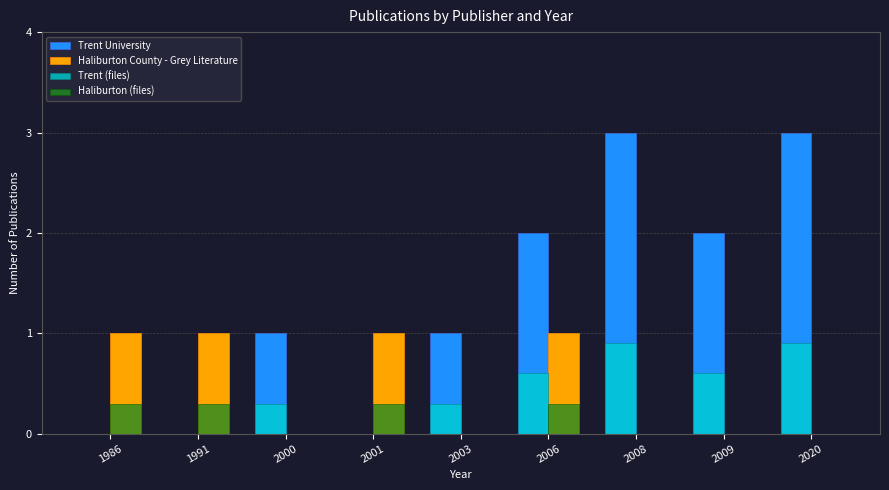

The value of Haliburton County - Grey Literature at 2009 is 0.0. True or false?

True